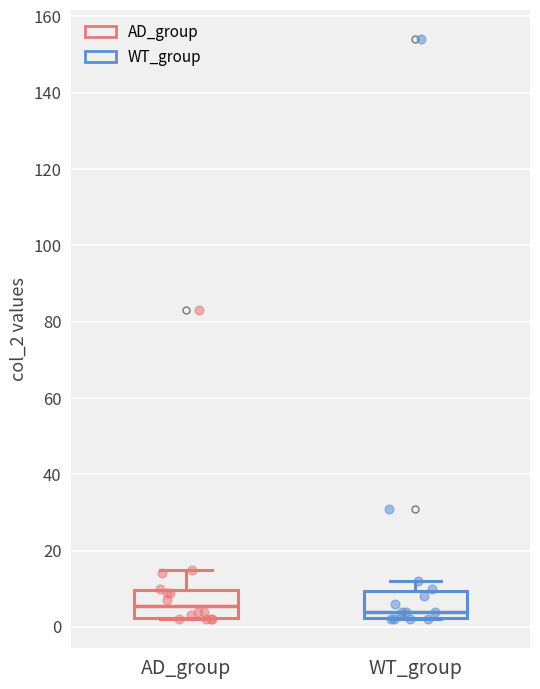

Where is the lower edge of the box for AD_group on the y-axis? The values are not printed on the chart, so give them approximately, as read against the axis.

2